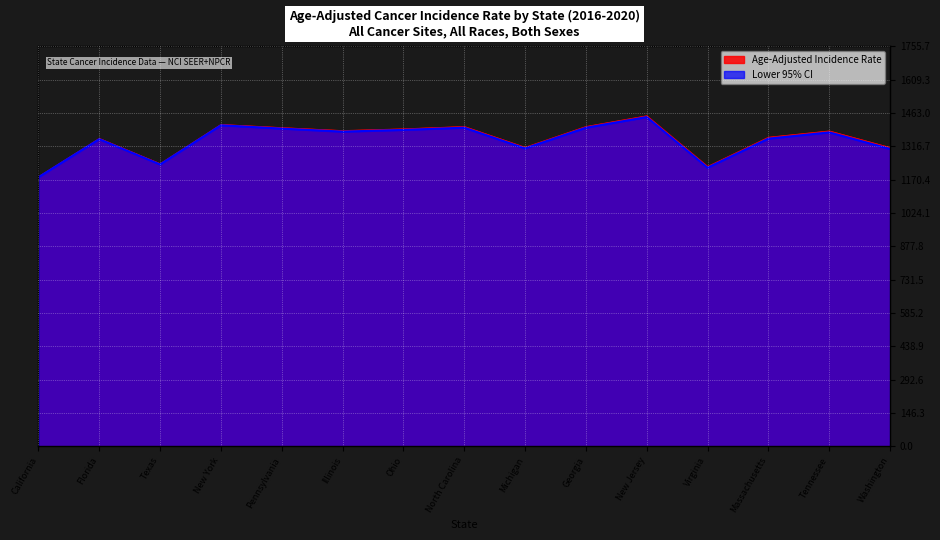

Which label corresponds to the largest value in the chart?

New Jersey